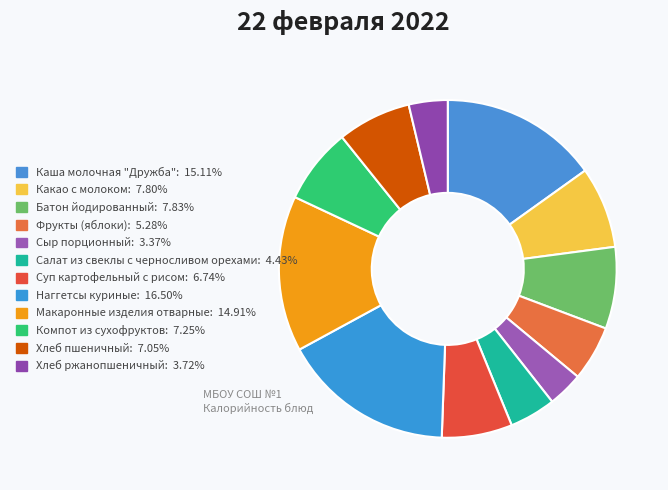

True or false: Наггетсы куриные accounts for 29% of the total.

False